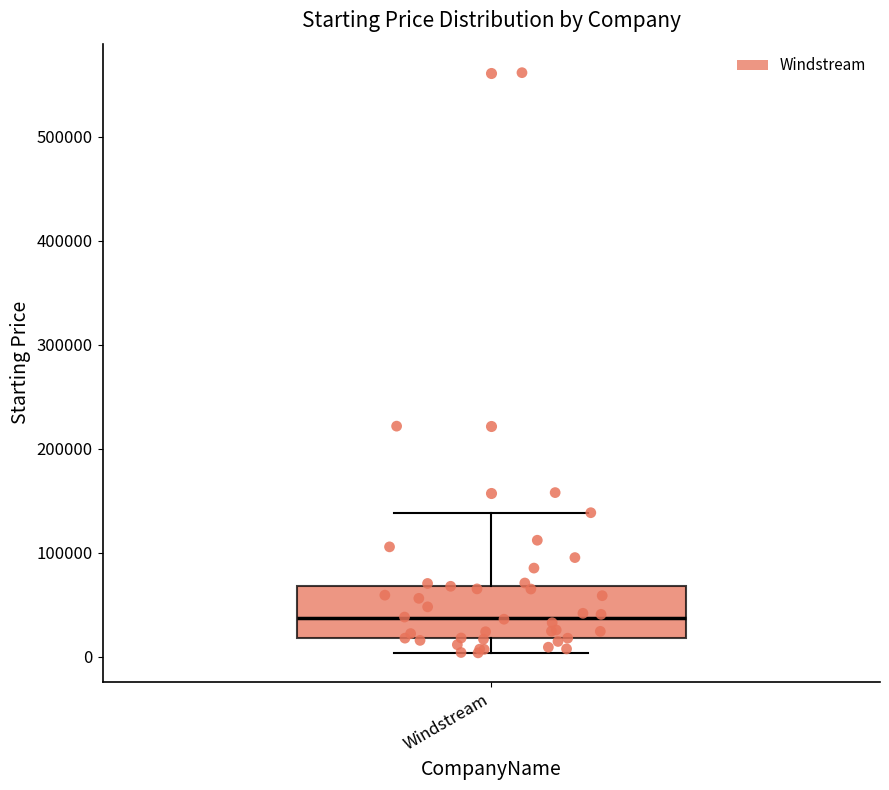

Read this box plot against the y-axis: the position of the median line, the range covered by the box, and the ends of both whiskers. The values are not printed on the chart, so give them approximately, as read against the axis.

median 40000, box 20000 to 70000, whiskers 0 to 140000